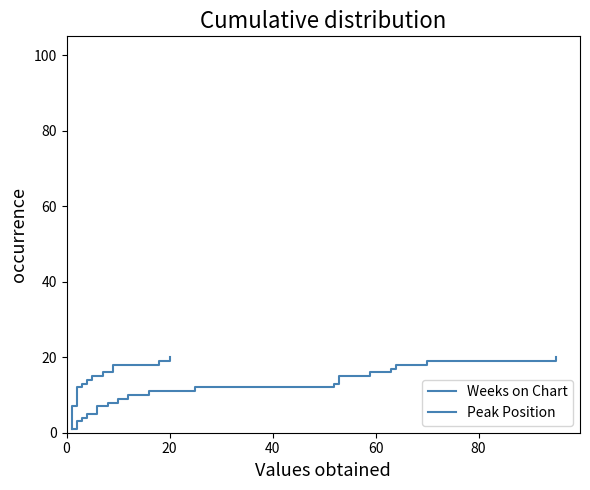

What is the difference between the second highest and second lowest values in the Weeks on Chart series?

17